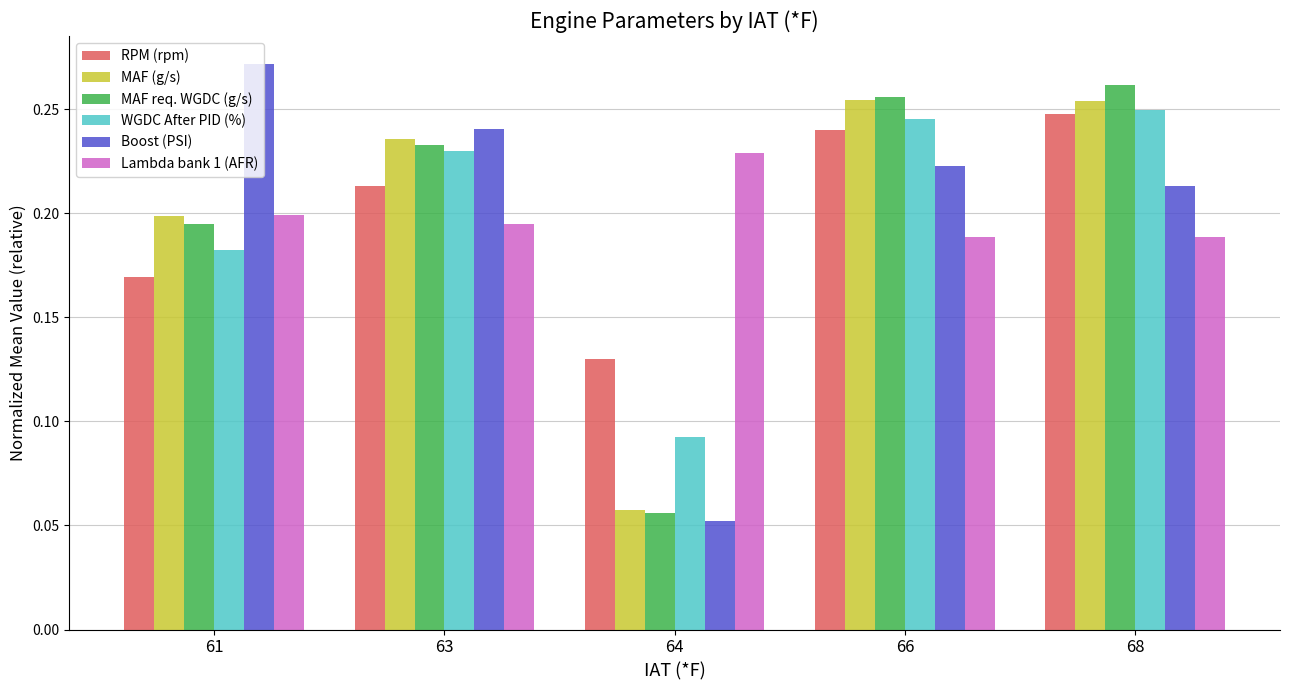

Which series has the widest spread of values?

Boost (PSI)